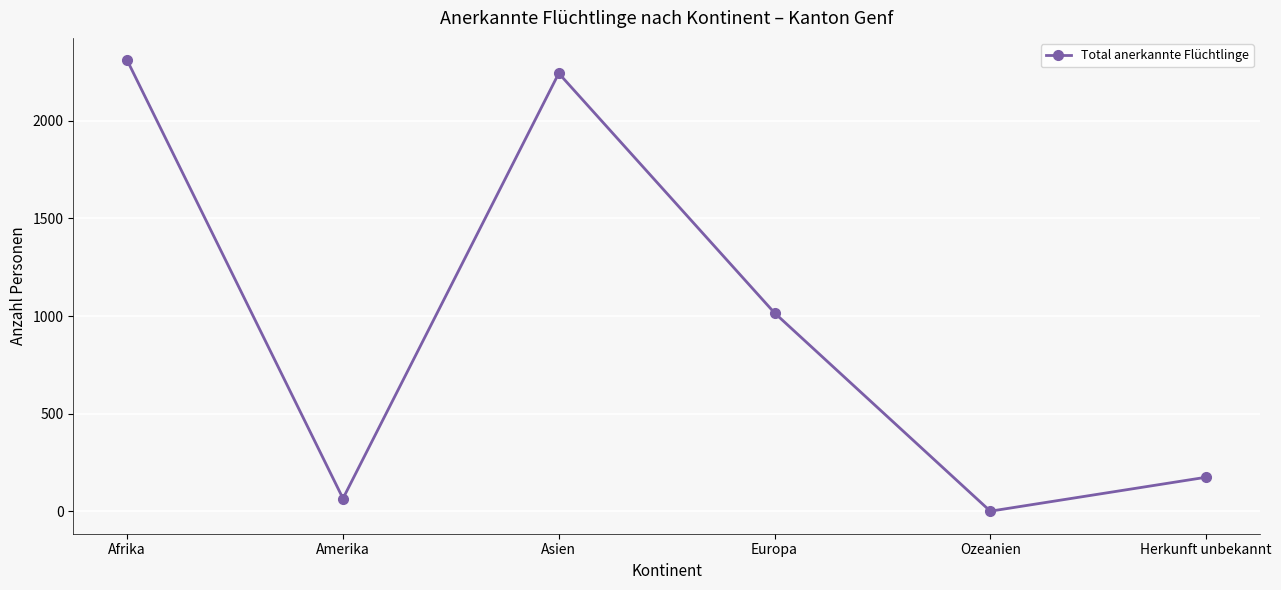

What value does the data have at Amerika?

65